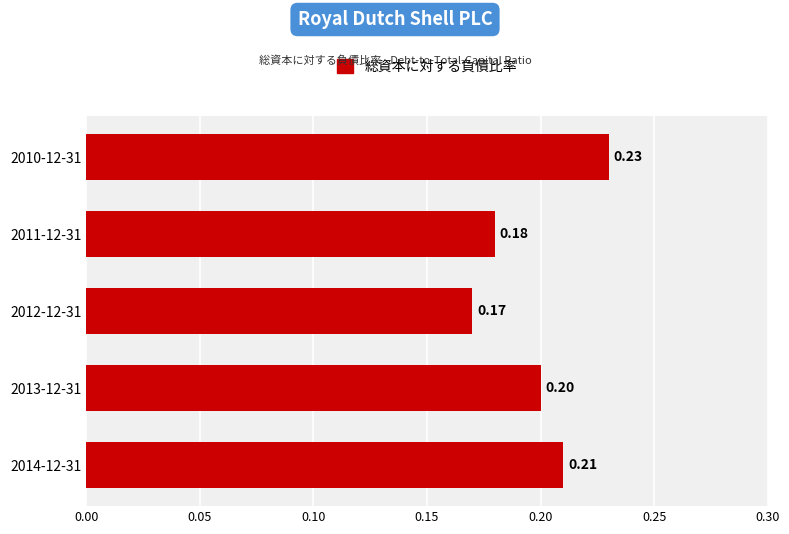

At which label is the value closest to 0?

2012-12-31